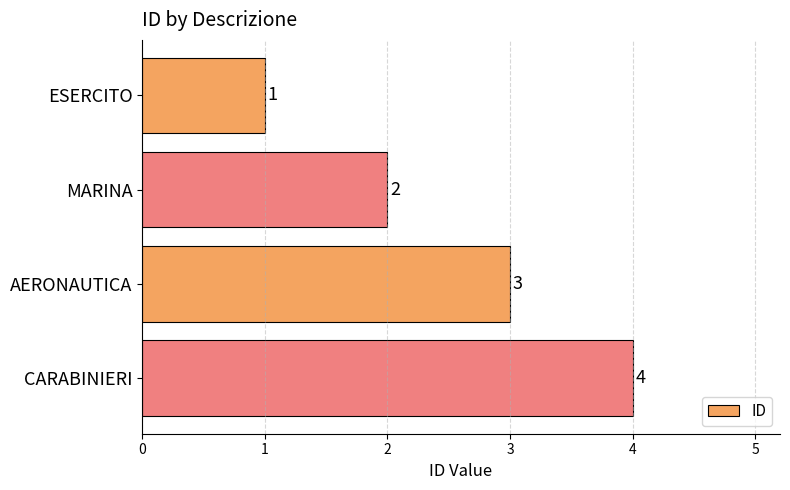

At which category does the chart reach its peak across all series?

CARABINIERI